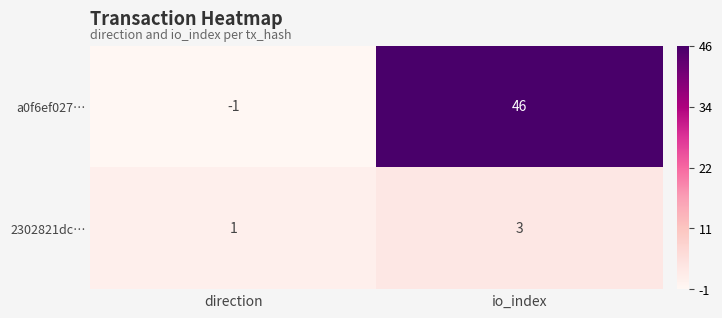

Reading left to right, what are all the values shown in this chart?

a0f6ef027…: -1	46
2302821dc…: 1	3